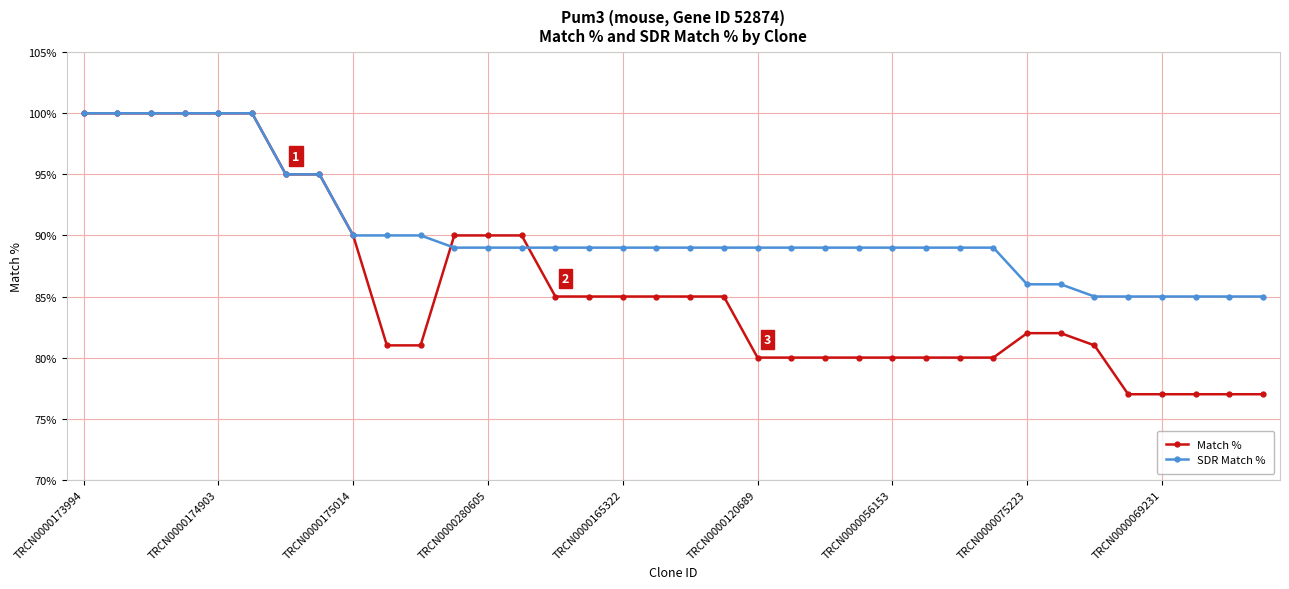

Which series has the largest total across all categories?

SDR Match %